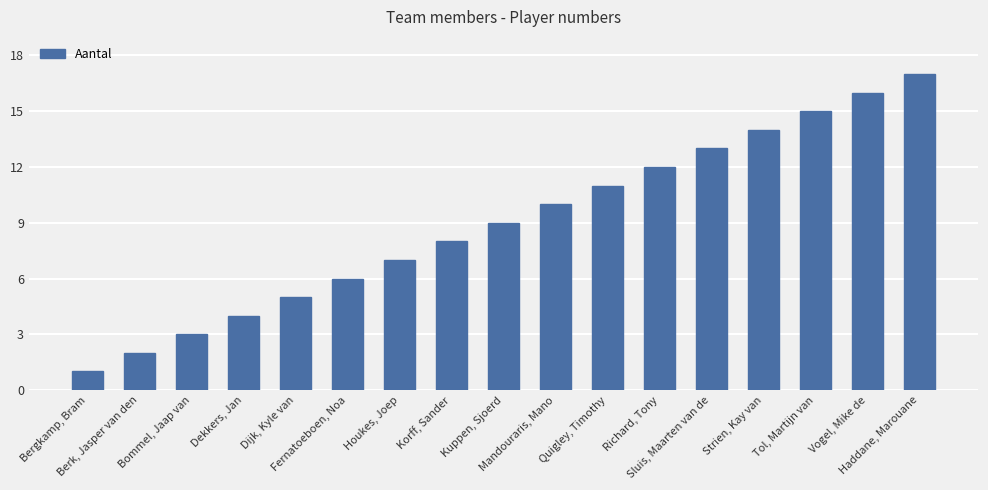

What is the maximum value shown in the chart?

17